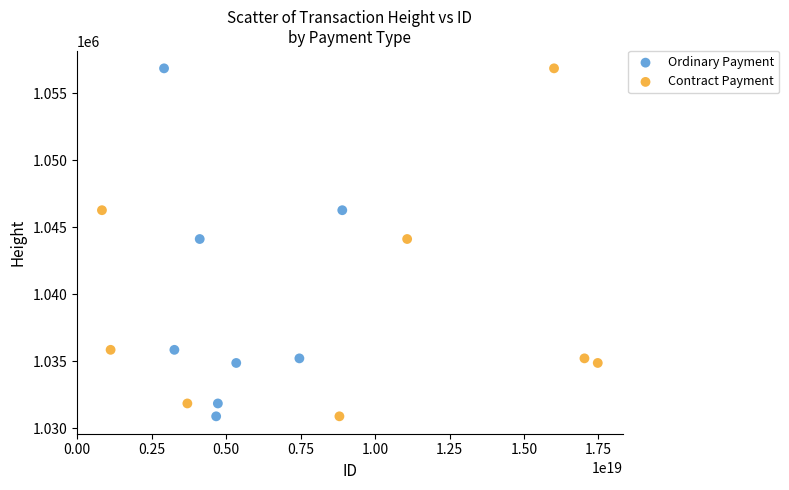

What are all the series names shown in the legend?

Ordinary Payment, Contract Payment